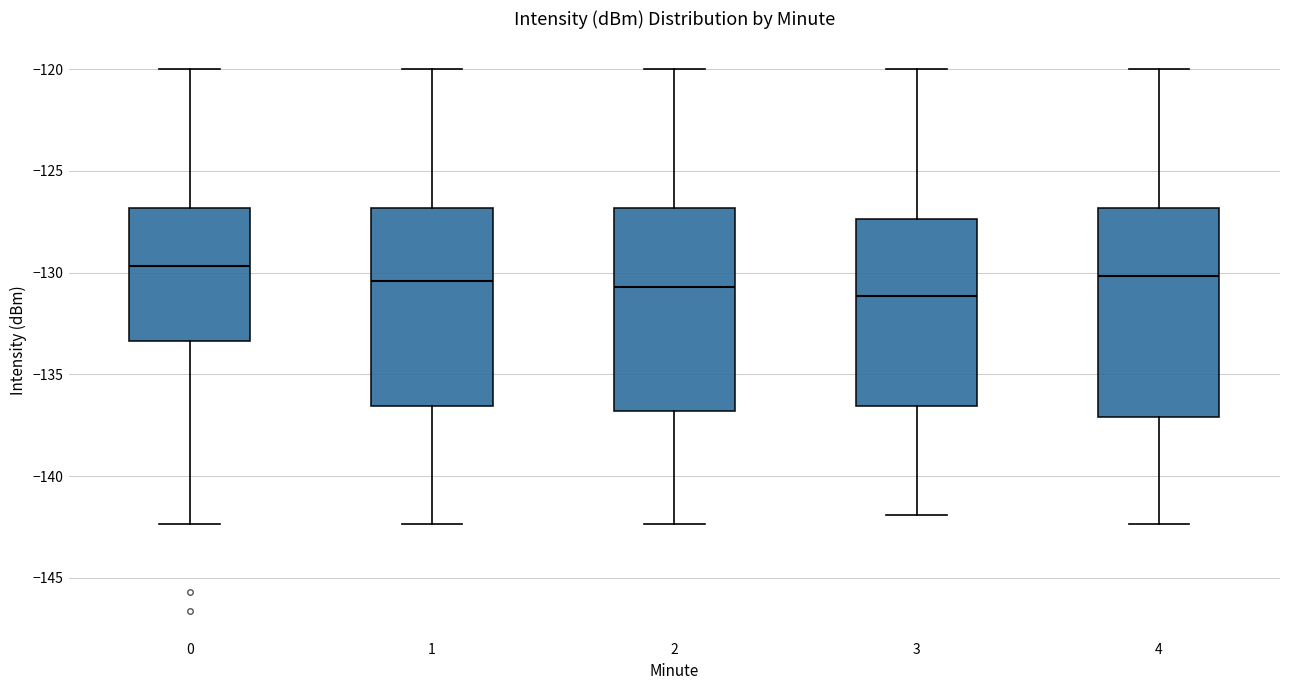

Reading left to right, transcribe this box plot: for each box, give where its median line is, the range the box spans, and where its two whiskers end, as read against the y-axis. The values are not printed on the chart, so give them approximately, as read against the axis.

0: median -129.5, box -133.5 to -127.0, whiskers -142.5 to -120.0
1: median -130.5, box -136.5 to -127.0, whiskers -142.5 to -120.0
2: median -130.5, box -137.0 to -127.0, whiskers -142.5 to -120.0
3: median -131.0, box -136.5 to -127.5, whiskers -142.0 to -120.0
4: median -130.0, box -137.0 to -127.0, whiskers -142.5 to -120.0